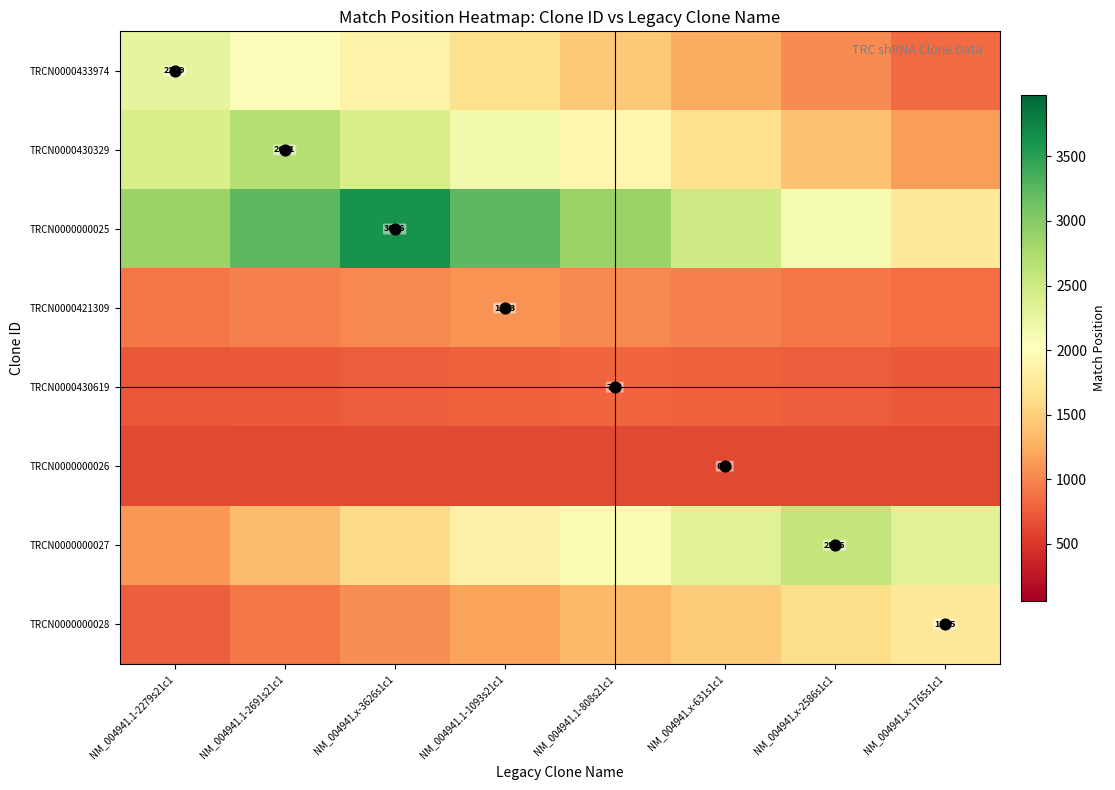

At NM_004941.x-631s1c1, list the series in order from smallest to largest.

TRCN0000000026, TRCN0000430619, TRCN0000421309, TRCN0000433974, TRCN0000000028, TRCN0000430329, TRCN0000000027, TRCN0000000025